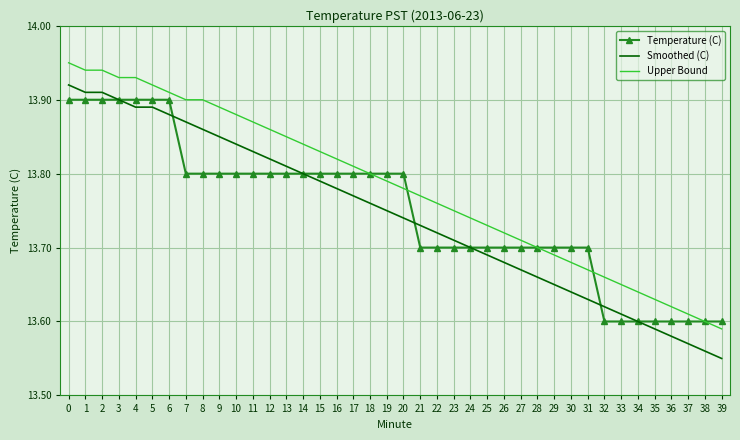

The Upper Bound series shows 21.1 at 17. True or false?

False